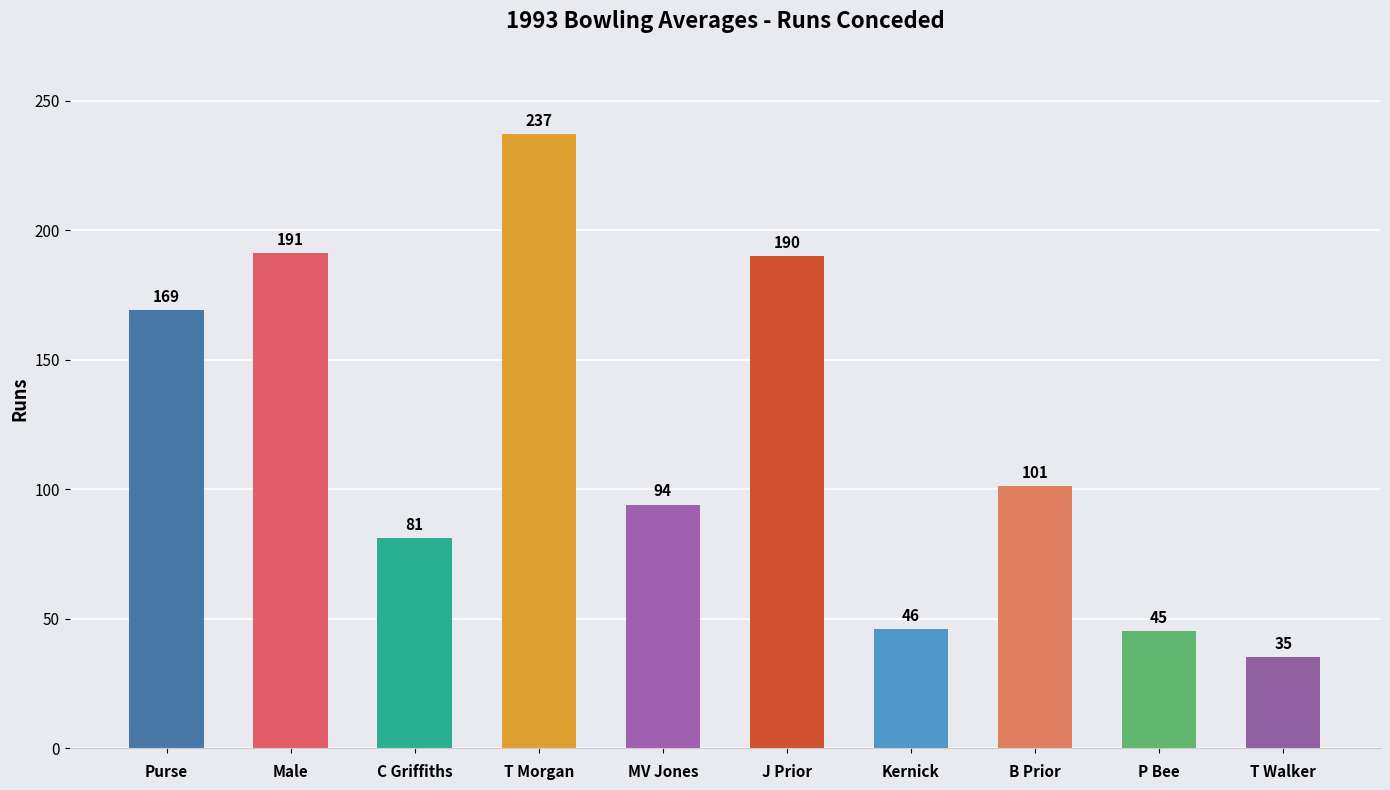

Approximately how many times larger is the value at Purse compared to P Bee?

3.8